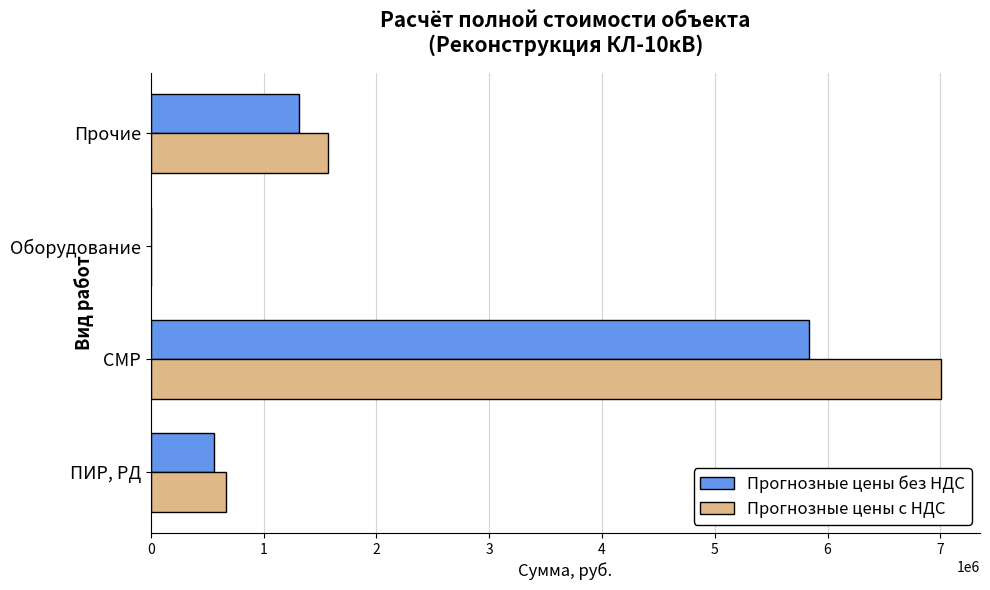

Which series has the largest range (max minus min)?

Прогнозные цены с НДС